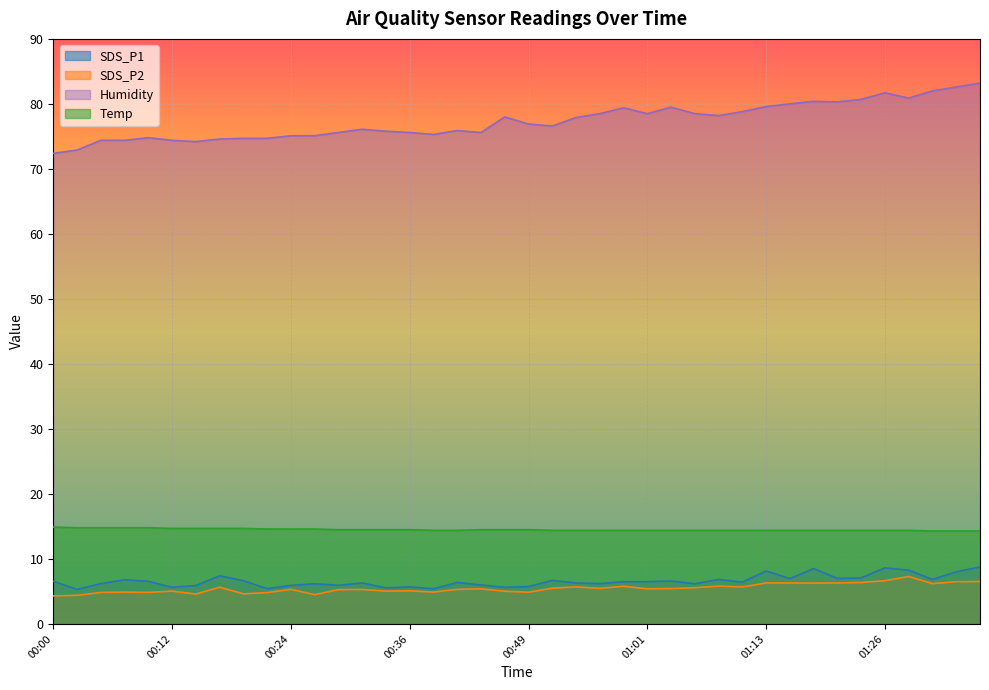

Reading right to left, extract all data points from this chart.

SDS_P1: 8.8	8.0	6.8	8.3	8.6	7.1	7.0	8.5	7.0	8.2	6.4	6.8	6.2	6.6	6.5	6.5	6.2	6.3	6.7	5.8	5.6	6.0	6.4	5.4	5.7	5.5	6.3	6.0	6.2	5.9	5.4	6.7	7.4	5.9	5.6	6.5	6.8	6.2	5.3	6.6
SDS_P2: 6.5	6.5	6.2	7.3	6.7	6.4	6.3	6.3	6.3	6.3	5.7	5.8	5.6	5.5	5.4	5.8	5.5	5.7	5.5	4.9	5.0	5.4	5.3	4.9	5.1	5.0	5.3	5.3	4.5	5.3	4.8	4.6	5.7	4.6	5.0	4.8	4.9	4.8	4.4	4.3
Humidity: 83.2	82.6	82.0	80.9	81.7	80.7	80.3	80.4	80.0	79.6	78.8	78.2	78.5	79.5	78.5	79.4	78.5	77.9	76.6	76.9	78.0	75.6	75.9	75.3	75.6	75.8	76.1	75.6	75.1	75.1	74.7	74.7	74.6	74.2	74.4	74.8	74.4	74.4	72.9	72.4
Temp: 14.3	14.3	14.3	14.4	14.4	14.4	14.4	14.4	14.4	14.4	14.4	14.4	14.4	14.4	14.4	14.4	14.4	14.4	14.4	14.5	14.5	14.5	14.4	14.4	14.5	14.5	14.5	14.5	14.6	14.6	14.6	14.7	14.7	14.7	14.7	14.8	14.8	14.8	14.8	14.9